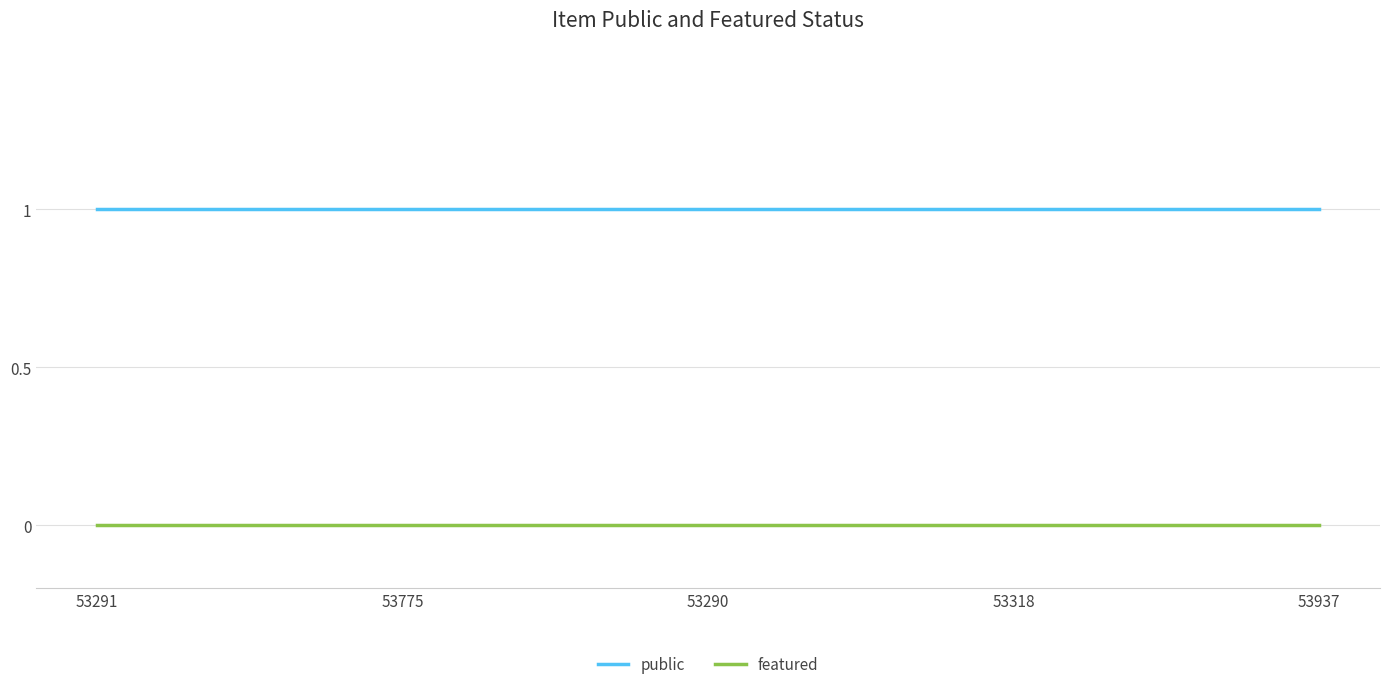

What are all the series names shown in the legend?

public, featured